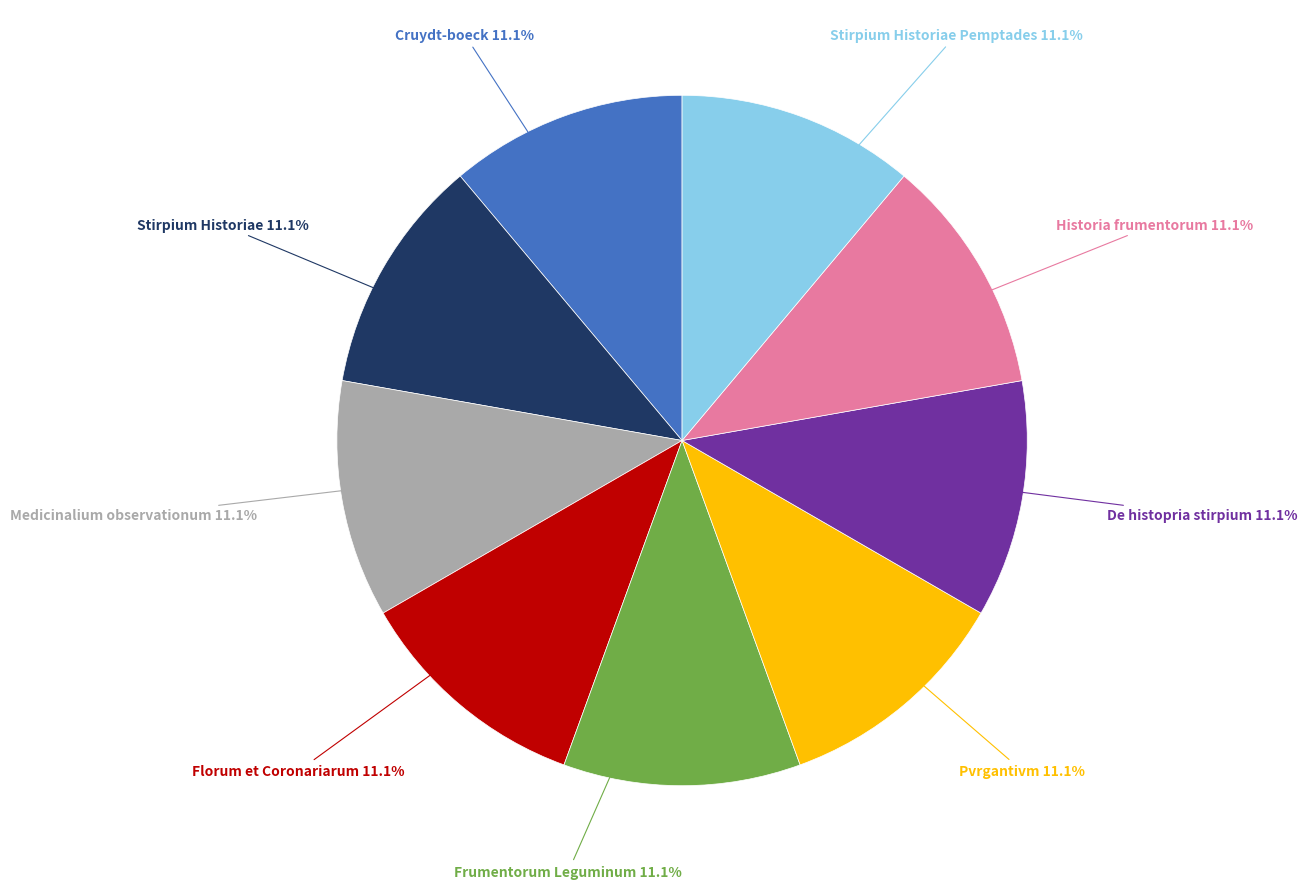

What is the ratio of the value at Stirpium Historiae 11.1% to the value at Florum et Coronariarum 11.1%?

1.0